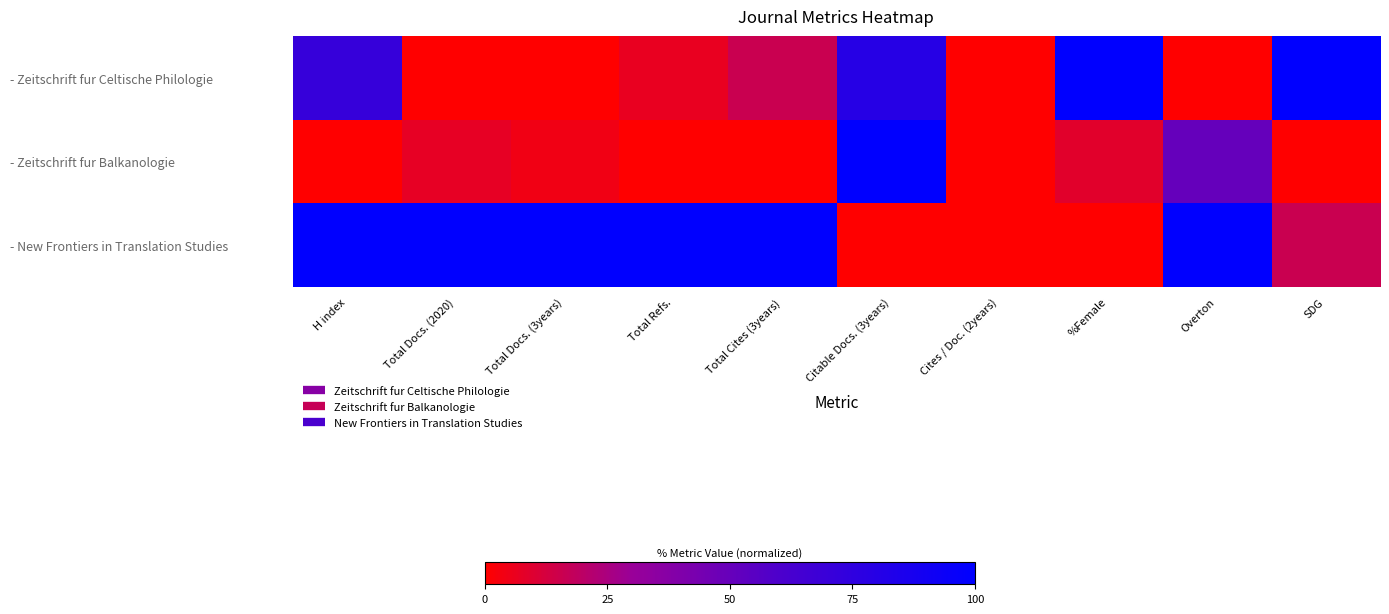

Reading right to left, what are all the values shown in this chart?

- Zeitschrift fur Celtische Philologie: SDG=100.0	Overton=0.0	%Female=100.0	Cites / Doc. (2years)=0.0	Citable Docs. (3years)=80.0	Total Cites (3years)=15.9	Total Refs.=6.6	Total Docs. (3years)=0.0	Total Docs. (2020)=0.0	H index=71.4
- Zeitschrift fur Balkanologie: SDG=0.0	Overton=50.0	%Female=8.8	Cites / Doc. (2years)=0.0	Citable Docs. (3years)=100.0	Total Cites (3years)=0.0	Total Refs.=0.0	Total Docs. (3years)=4.3	Total Docs. (2020)=7.2	H index=0.0
- New Frontiers in Translation Studies: SDG=15.9	Overton=100.0	%Female=0.0	Cites / Doc. (2years)=0.0	Citable Docs. (3years)=0.0	Total Cites (3years)=100.0	Total Refs.=100.0	Total Docs. (3years)=100.0	Total Docs. (2020)=100.0	H index=100.0